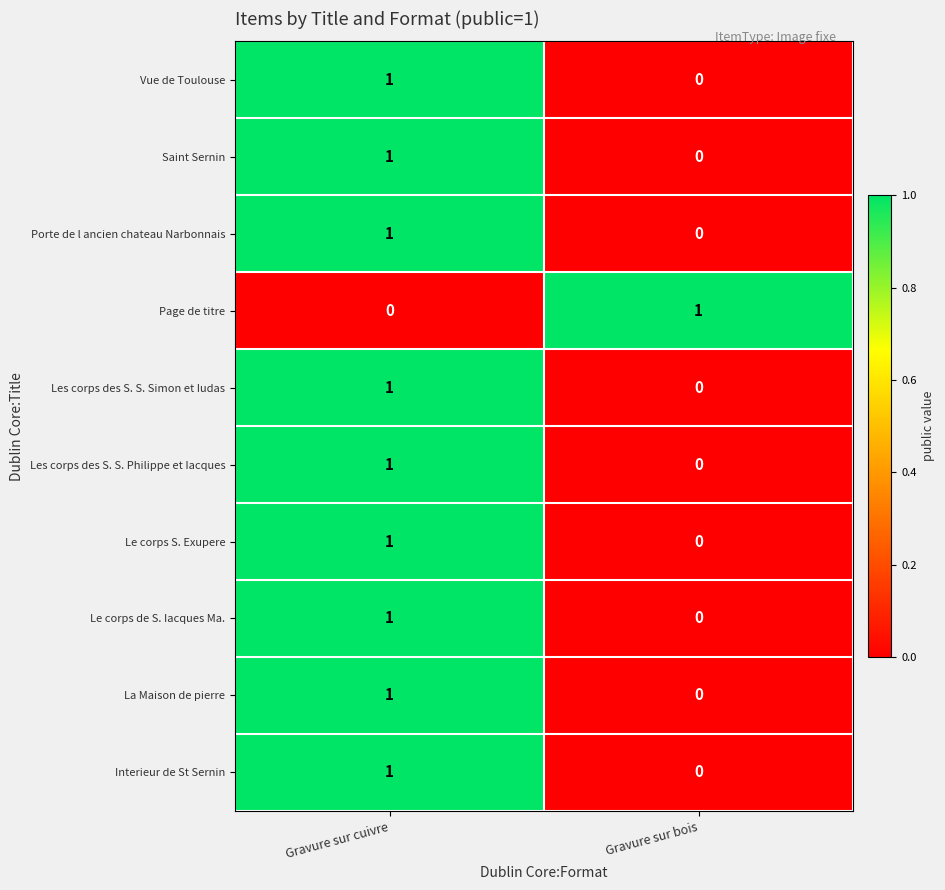

Rank the categories by Interieur de St Sernin value from lowest to highest.

Gravure sur bois, Gravure sur cuivre